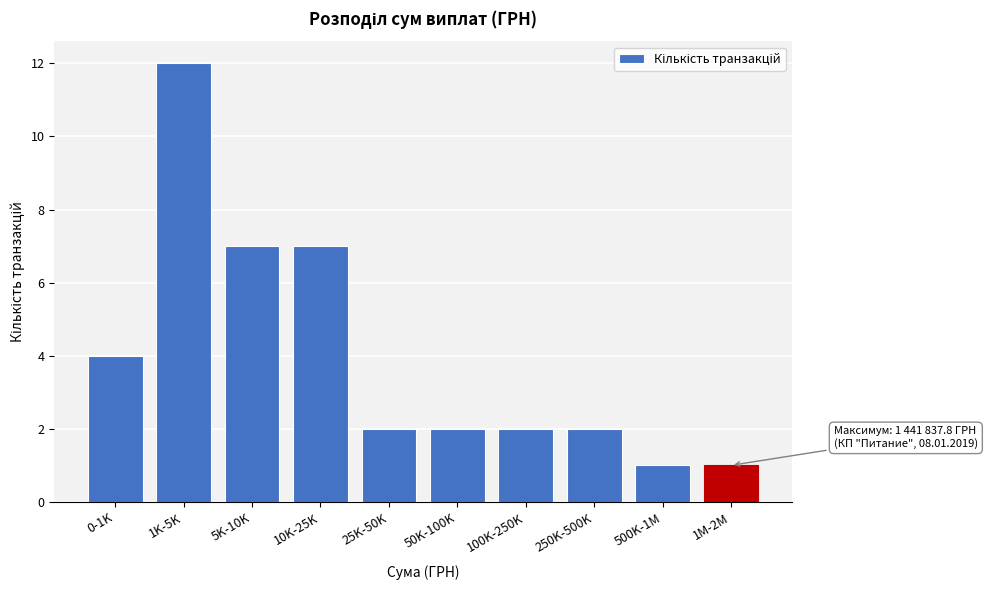

Reading left to right, what are all the values shown in this chart?

0-1K=4	1K-5K=12	5K-10K=7	10K-25K=7	25K-50K=2	50K-100K=2	100K-250K=2	250K-500K=2	500K-1M=1	1M-2M=1